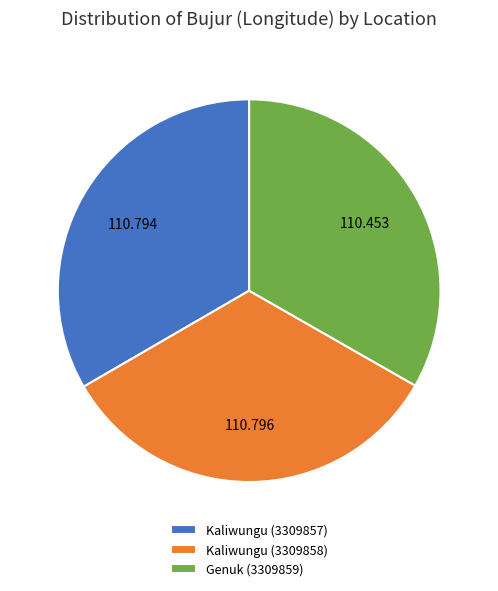

Does any single category account for the majority?

No